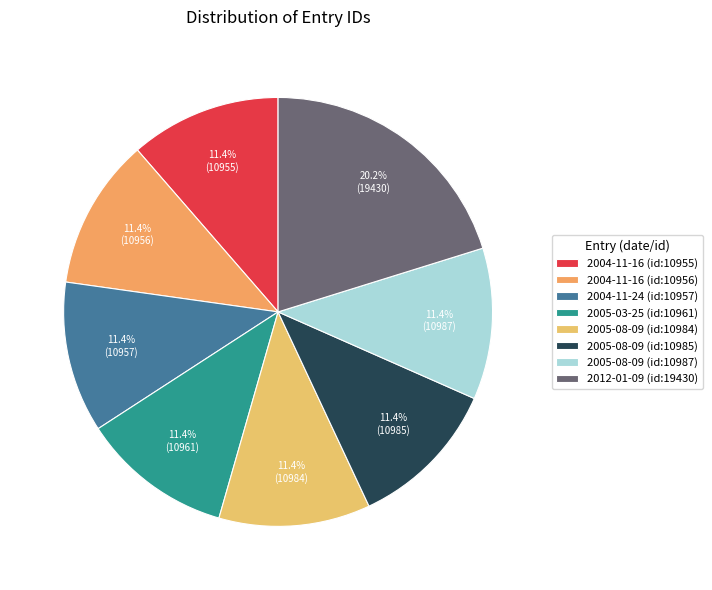

Which category has the smallest portion of the pie?

2004-11-16 (id:10955)